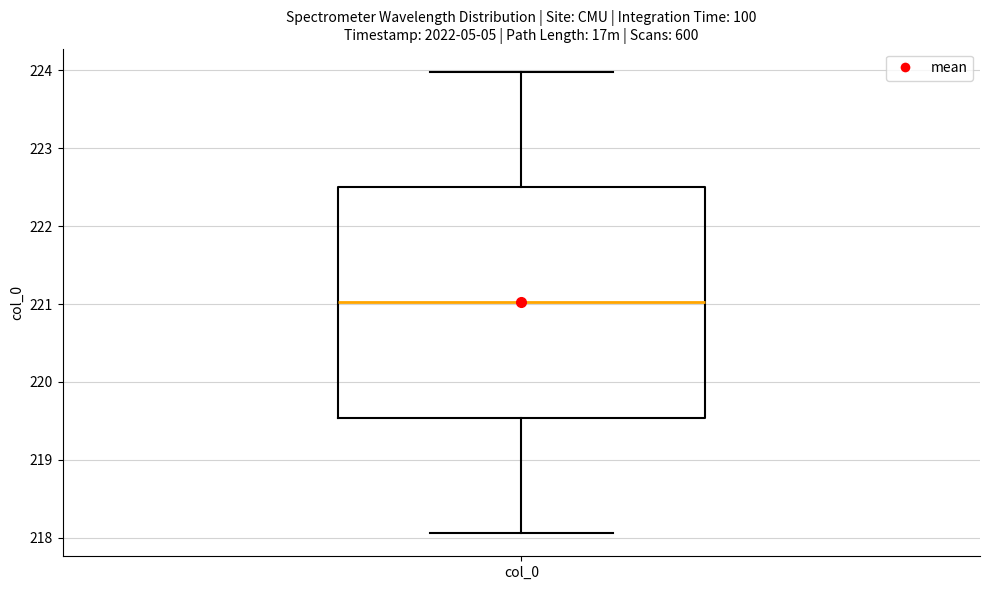

Read this box plot against the y-axis: the position of the median line, the range covered by the box, and the ends of both whiskers. The values are not printed on the chart, so give them approximately, as read against the axis.

median 221.0, box 219.5 to 222.5, whiskers 218.1 to 224.0